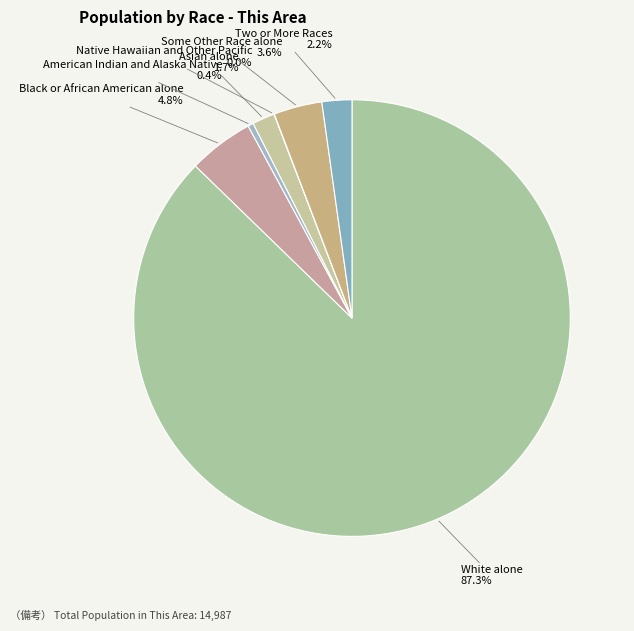

What is the largest slice in the pie chart?

White alone